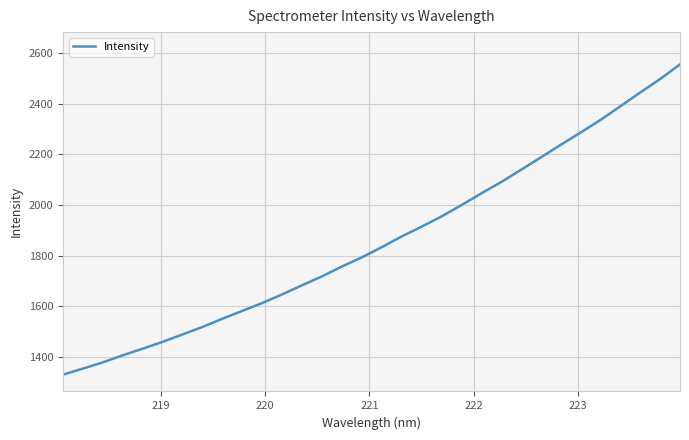

What is the maximum value shown in the chart?

2556.2